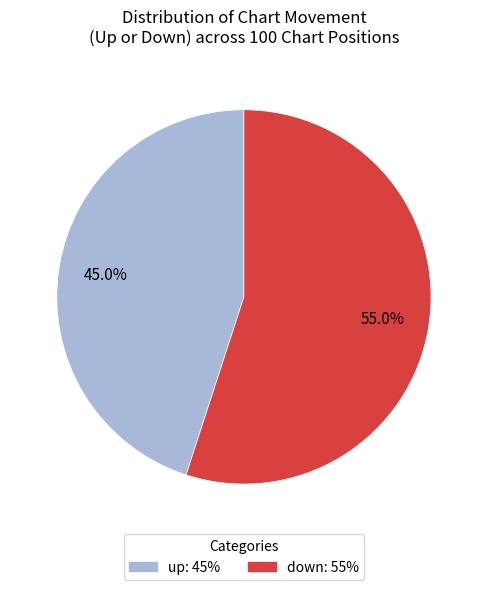

To the nearest percent, what is the average slice percentage?

50%